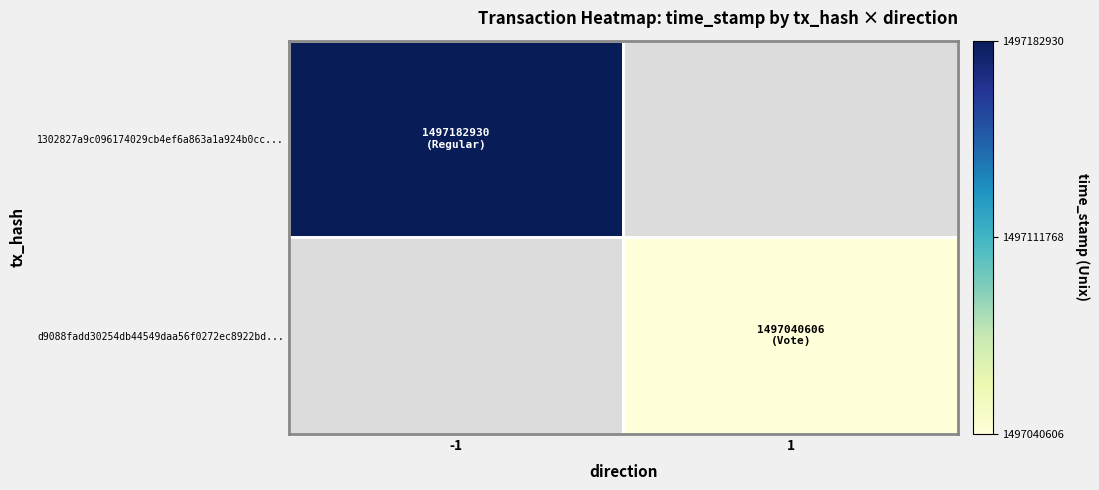

Which series has the largest range (max minus min)?

1302827a9c096174029cb4ef6a863a1a924b0cc...